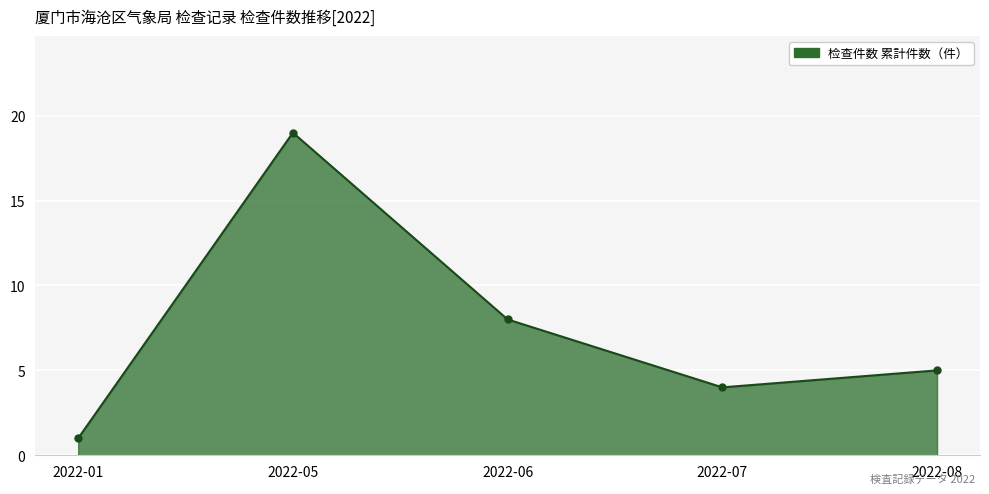

Rank the categories by value from lowest to highest.

2022-01, 2022-07, 2022-08, 2022-06, 2022-05